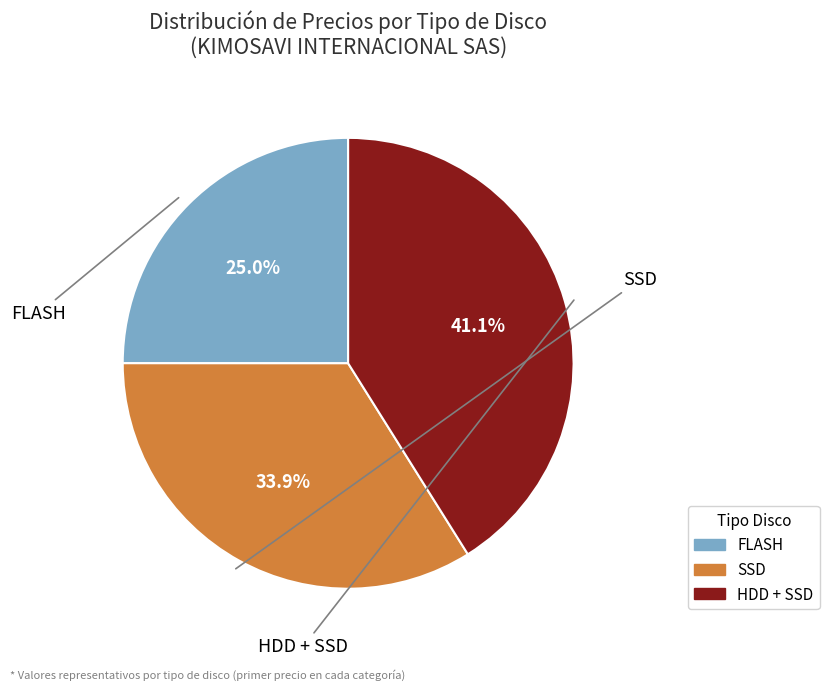

To the nearest percent, what percentage of the pie is HDD + SSD?

41%